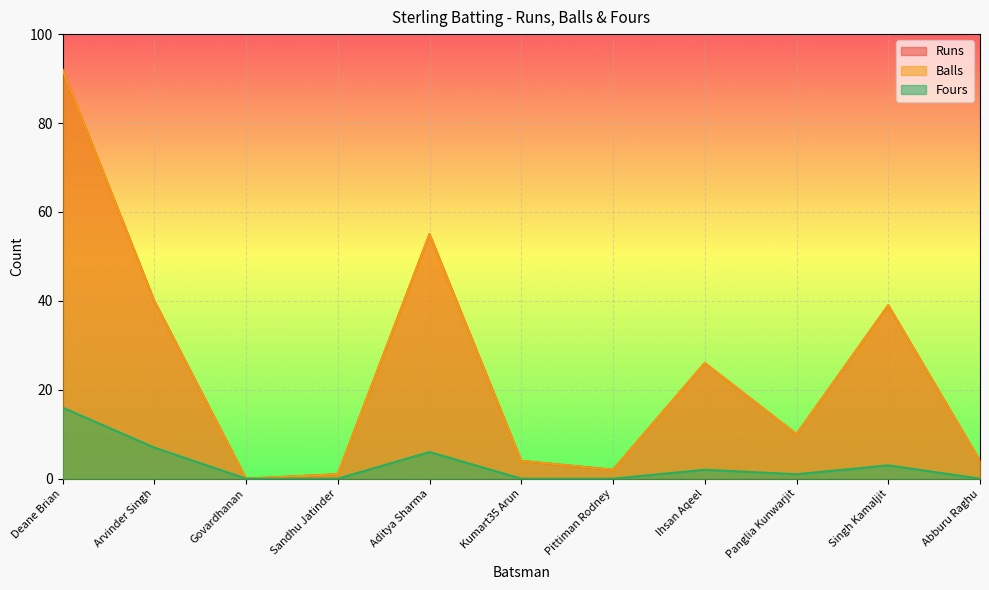

True or false: Runs has a value of 7 at Abburu Raghu.

False